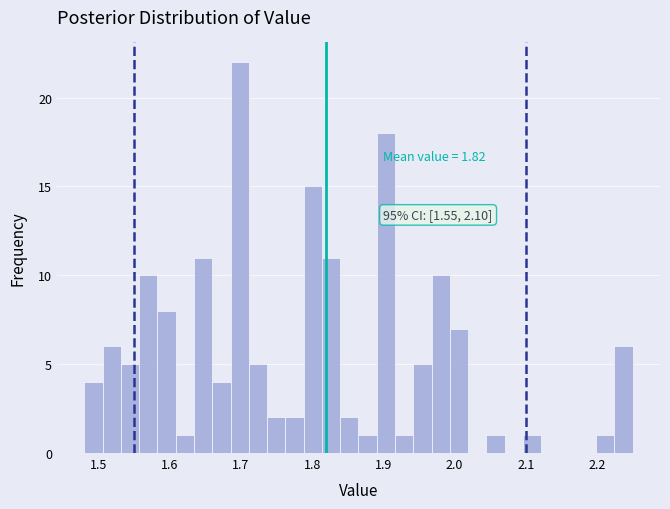

Read against the x-axis, roughly where is the centre of the tallest bar?

1.70